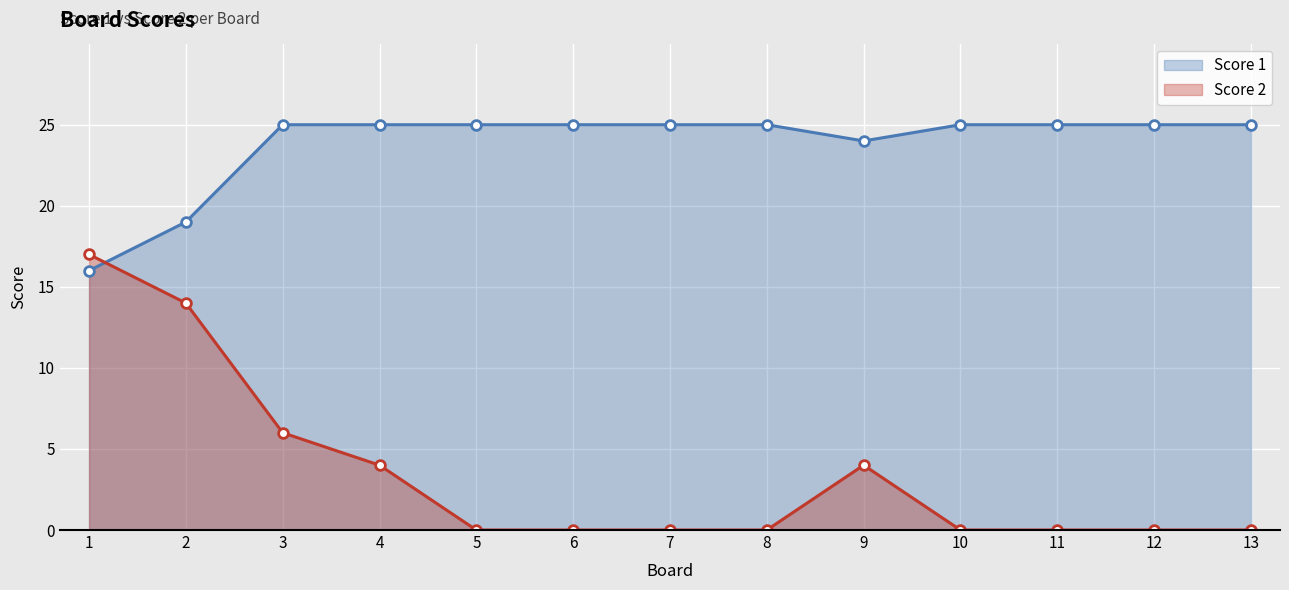

What is the value of the Score 1 point at the 1st from the left?

16